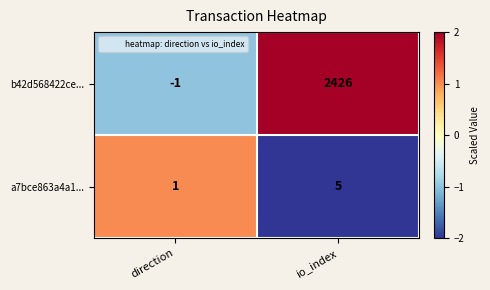

Which series changed the most between direction and io_index?

b42d568422ce...